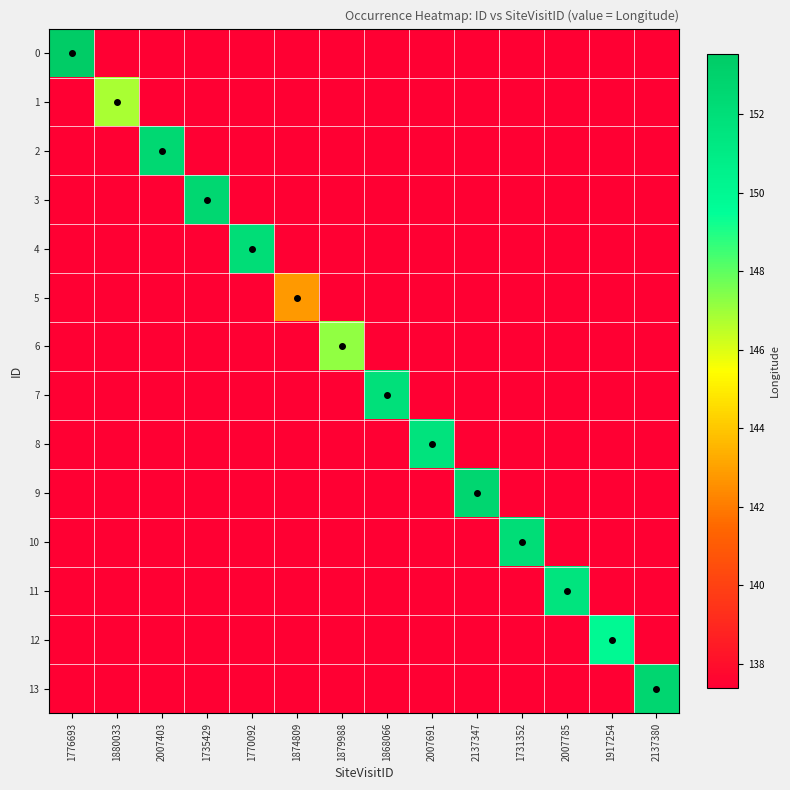

Reading left to right, extract all data points from this chart.

0: 1776693=153.5	1880033=137.4	2007403=137.4	1735429=137.4	1770092=137.4	1874809=137.4	1879988=137.4	1868066=137.4	2007691=137.4	2137347=137.4	1731352=137.4	2007785=137.4	1917254=137.4	2137380=137.4
1: 1776693=137.4	1880033=146.8	2007403=137.4	1735429=137.4	1770092=137.4	1874809=137.4	1879988=137.4	1868066=137.4	2007691=137.4	2137347=137.4	1731352=137.4	2007785=137.4	1917254=137.4	2137380=137.4
2: 1776693=137.4	1880033=137.4	2007403=152.5	1735429=137.4	1770092=137.4	1874809=137.4	1879988=137.4	1868066=137.4	2007691=137.4	2137347=137.4	1731352=137.4	2007785=137.4	1917254=137.4	2137380=137.4
3: 1776693=137.4	1880033=137.4	2007403=137.4	1735429=152.6	1770092=137.4	1874809=137.4	1879988=137.4	1868066=137.4	2007691=137.4	2137347=137.4	1731352=137.4	2007785=137.4	1917254=137.4	2137380=137.4
4: 1776693=137.4	1880033=137.4	2007403=137.4	1735429=137.4	1770092=152.1	1874809=137.4	1879988=137.4	1868066=137.4	2007691=137.4	2137347=137.4	1731352=137.4	2007785=137.4	1917254=137.4	2137380=137.4
5: 1776693=137.4	1880033=137.4	2007403=137.4	1735429=137.4	1770092=137.4	1874809=142.8	1879988=137.4	1868066=137.4	2007691=137.4	2137347=137.4	1731352=137.4	2007785=137.4	1917254=137.4	2137380=137.4
6: 1776693=137.4	1880033=137.4	2007403=137.4	1735429=137.4	1770092=137.4	1874809=137.4	1879988=147.2	1868066=137.4	2007691=137.4	2137347=137.4	1731352=137.4	2007785=137.4	1917254=137.4	2137380=137.4
7: 1776693=137.4	1880033=137.4	2007403=137.4	1735429=137.4	1770092=137.4	1874809=137.4	1879988=137.4	1868066=151.9	2007691=137.4	2137347=137.4	1731352=137.4	2007785=137.4	1917254=137.4	2137380=137.4
8: 1776693=137.4	1880033=137.4	2007403=137.4	1735429=137.4	1770092=137.4	1874809=137.4	1879988=137.4	1868066=137.4	2007691=151.7	2137347=137.4	1731352=137.4	2007785=137.4	1917254=137.4	2137380=137.4
9: 1776693=137.4	1880033=137.4	2007403=137.4	1735429=137.4	1770092=137.4	1874809=137.4	1879988=137.4	1868066=137.4	2007691=137.4	2137347=152.7	1731352=137.4	2007785=137.4	1917254=137.4	2137380=137.4
10: 1776693=137.4	1880033=137.4	2007403=137.4	1735429=137.4	1770092=137.4	1874809=137.4	1879988=137.4	1868066=137.4	2007691=137.4	2137347=137.4	1731352=152.1	2007785=137.4	1917254=137.4	2137380=137.4
11: 1776693=137.4	1880033=137.4	2007403=137.4	1735429=137.4	1770092=137.4	1874809=137.4	1879988=137.4	1868066=137.4	2007691=137.4	2137347=137.4	1731352=137.4	2007785=151.6	1917254=137.4	2137380=137.4
12: 1776693=137.4	1880033=137.4	2007403=137.4	1735429=137.4	1770092=137.4	1874809=137.4	1879988=137.4	1868066=137.4	2007691=137.4	2137347=137.4	1731352=137.4	2007785=137.4	1917254=149.9	2137380=137.4
13: 1776693=137.4	1880033=137.4	2007403=137.4	1735429=137.4	1770092=137.4	1874809=137.4	1879988=137.4	1868066=137.4	2007691=137.4	2137347=137.4	1731352=137.4	2007785=137.4	1917254=137.4	2137380=152.7